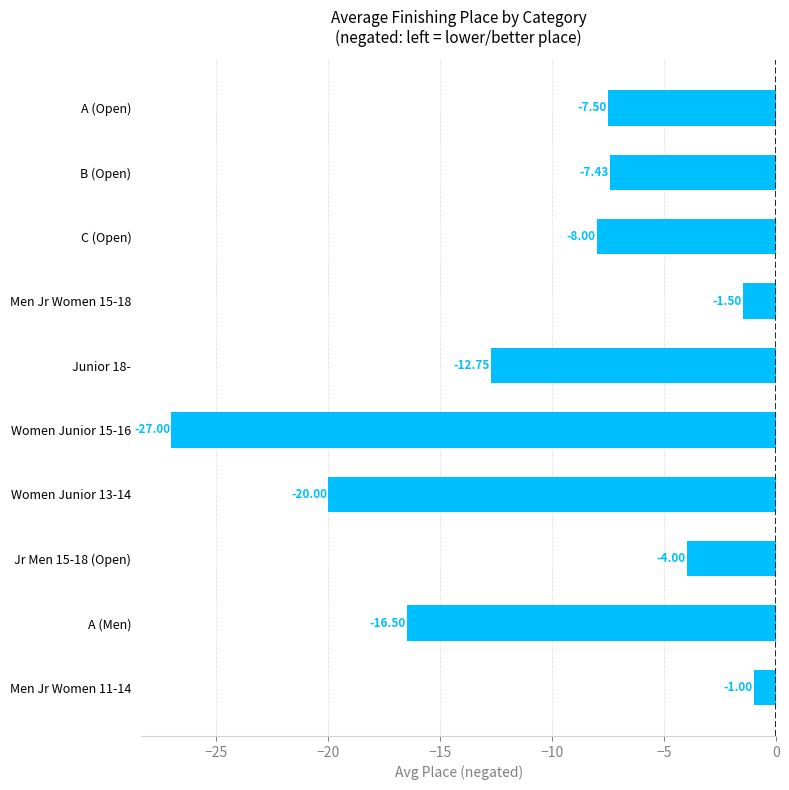

Between Women Junior 13-14 and Junior 18-, which is larger?

Junior 18-